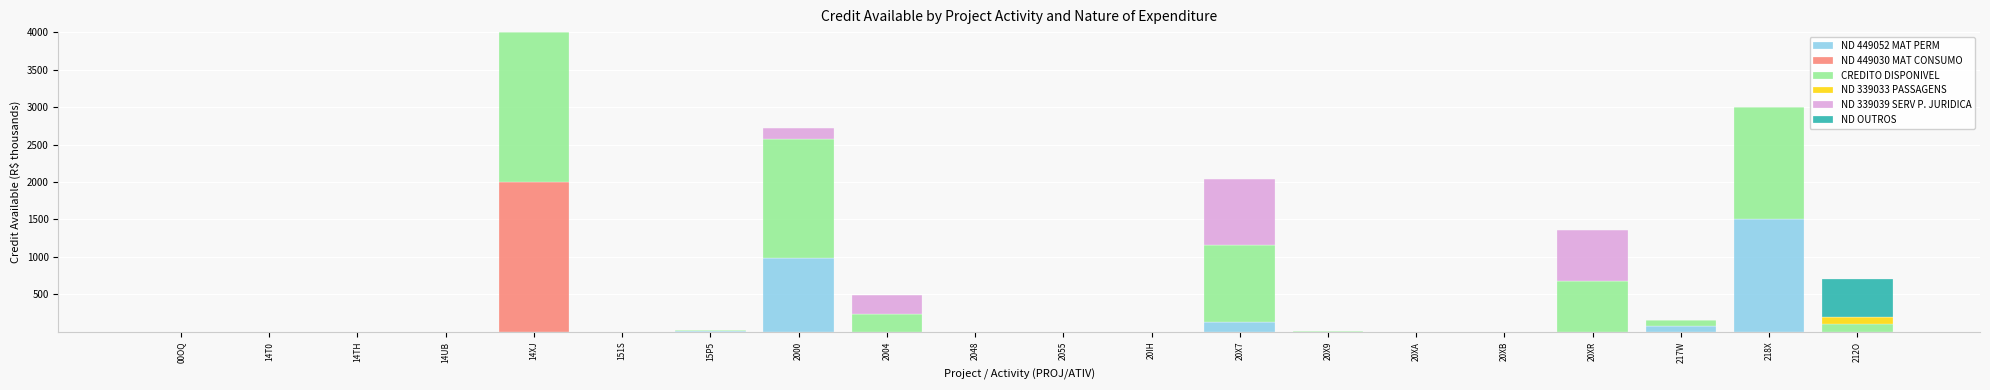

How many series are shown in this chart?

6